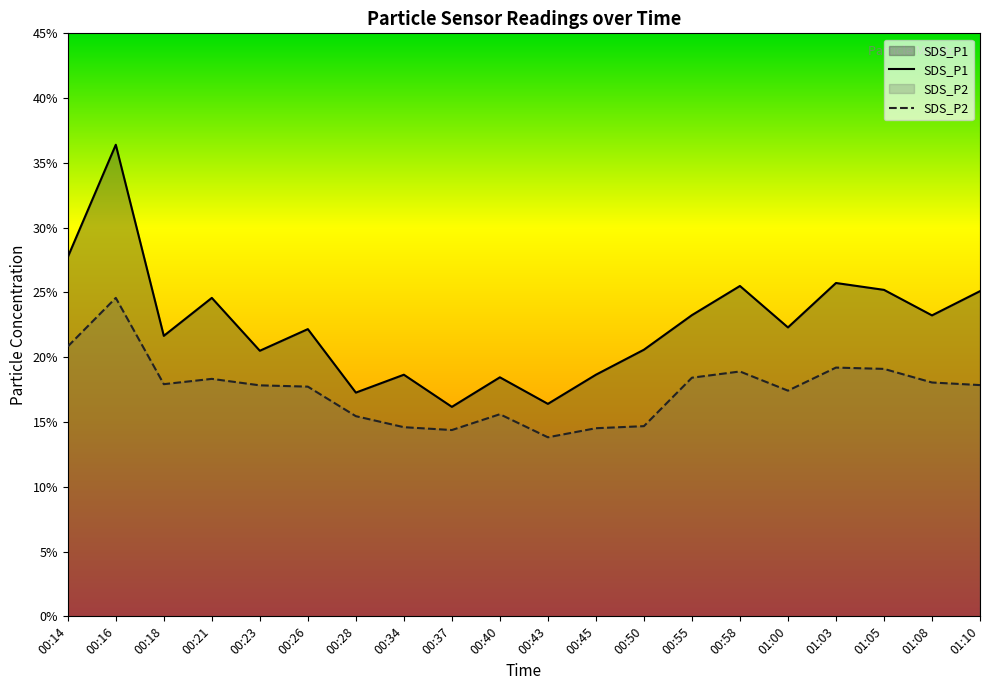

Reading right to left, extract all data points from this chart.

SDS_P1: 01:10=25.1	01:08=23.2	01:05=25.2	01:03=25.7	01:00=22.3	00:58=25.5	00:55=23.2	00:50=20.6	00:45=18.6	00:43=16.4	00:40=18.4	00:37=16.2	00:34=18.6	00:28=17.3	00:26=22.2	00:23=20.5	00:21=24.6	00:18=21.6	00:16=36.4	00:14=27.7
SDS_P2: 01:10=17.9	01:08=18.1	01:05=19.1	01:03=19.2	01:00=17.4	00:58=18.9	00:55=18.4	00:50=14.7	00:45=14.5	00:43=13.8	00:40=15.6	00:37=14.4	00:34=14.6	00:28=15.4	00:26=17.7	00:23=17.8	00:21=18.3	00:18=17.9	00:16=24.6	00:14=20.8